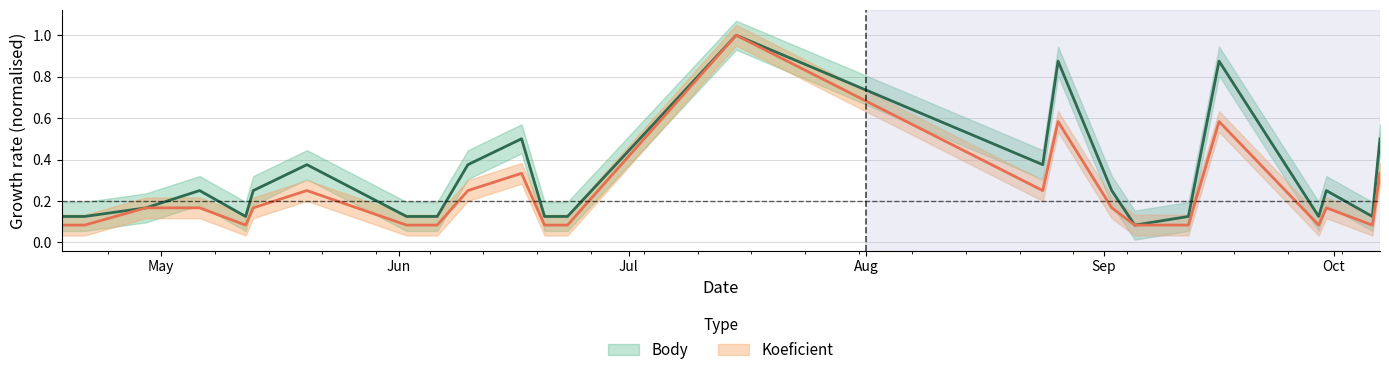

What is the sum of all Body values?

7.4